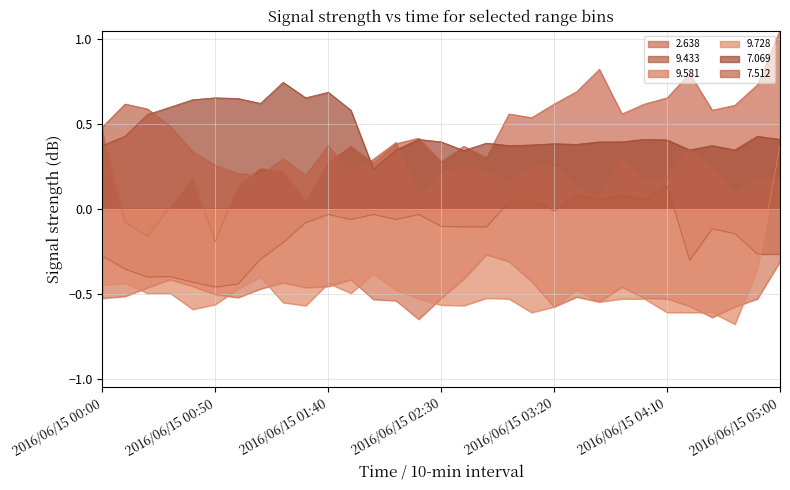

What is the difference between the   7.512 values at 2016/06/15 01:40 and 2016/06/15 02:50?

0.2